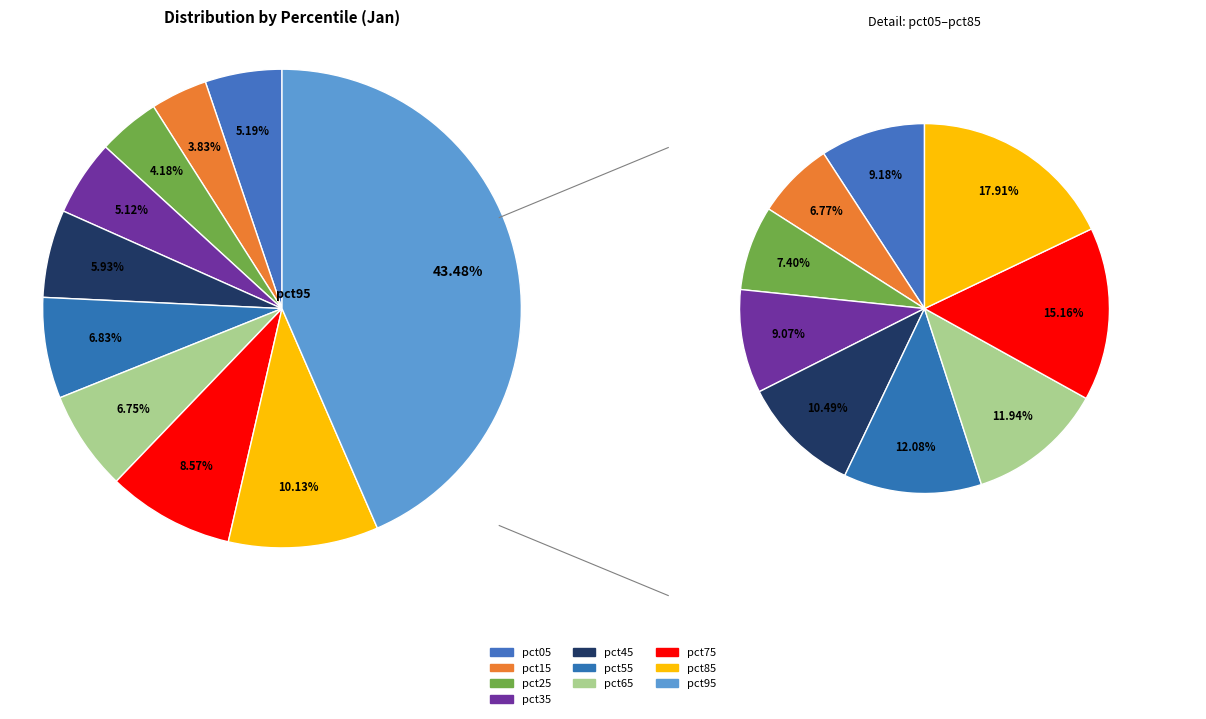

To the nearest percent, what portion does pct05 represent?

5%